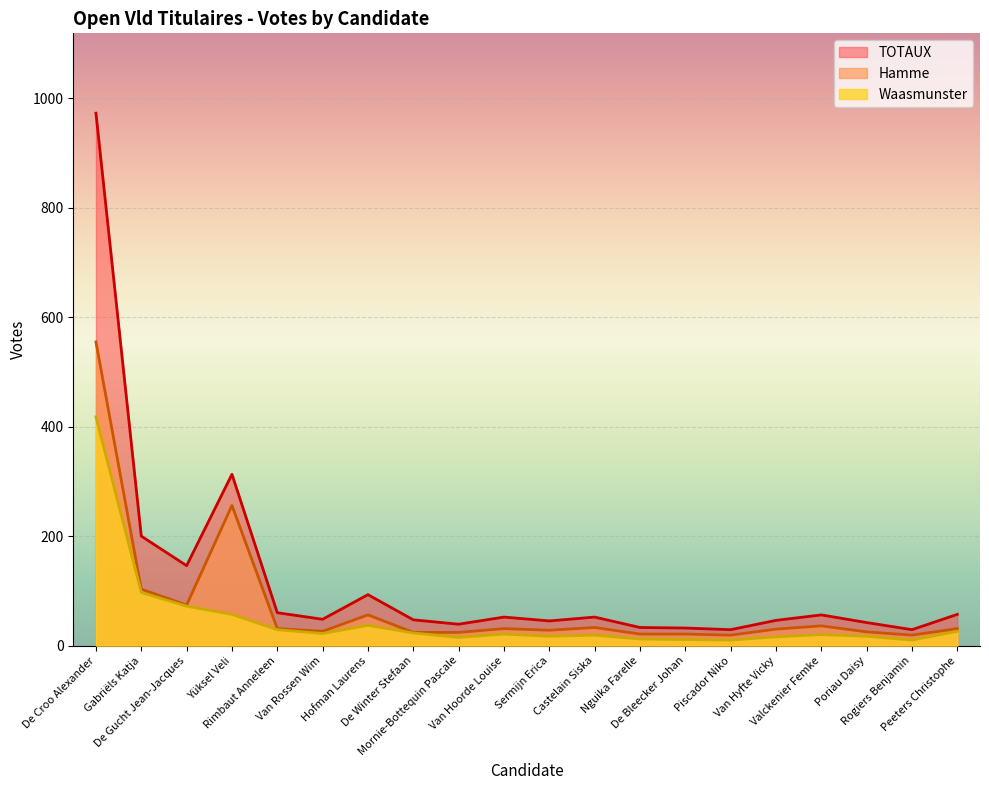

True or false: TOTAUX has a value of 52 at Castelain Siska.

True